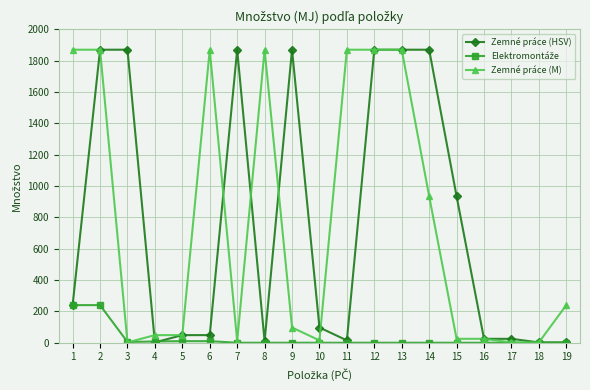

True or false: Zemné práce (HSV) and Zemné práce (M) intersect in this chart.

True